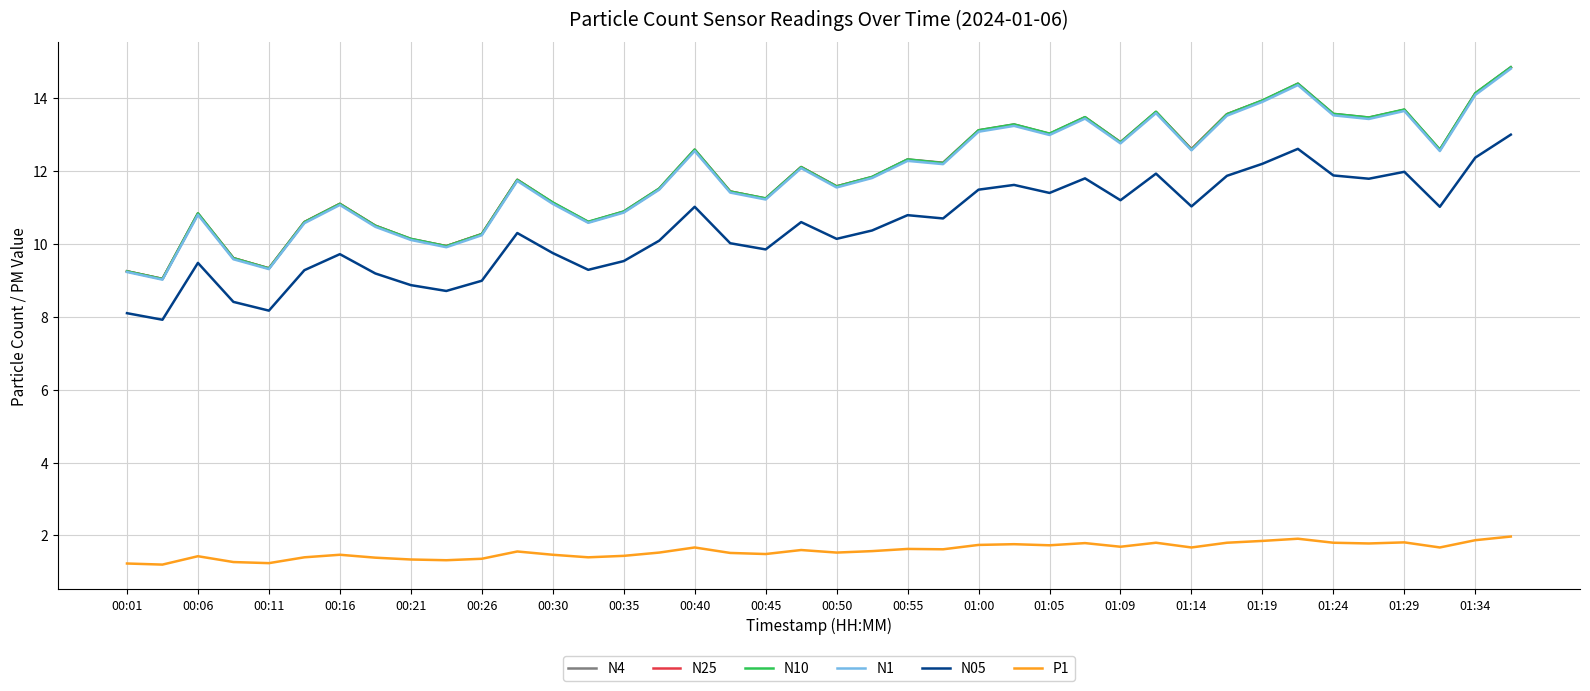

What is the minimum value shown in the chart?

1.2